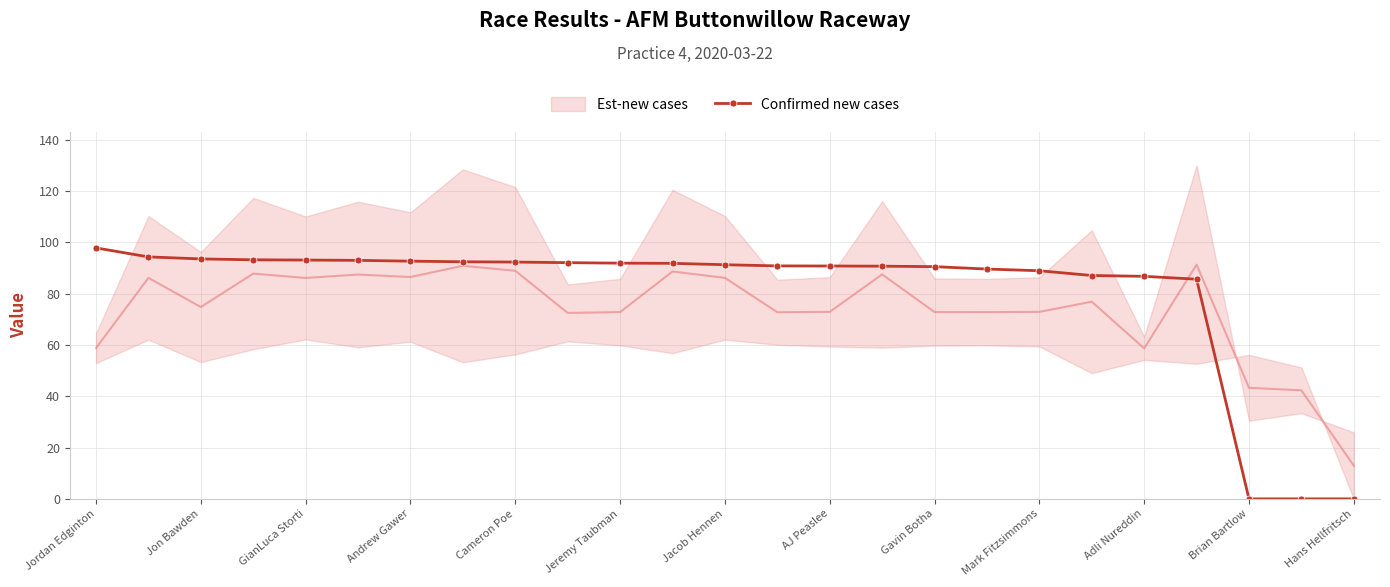

True or false: Confirmed new cases has a value of 33.2 at Cameron Poe.

False